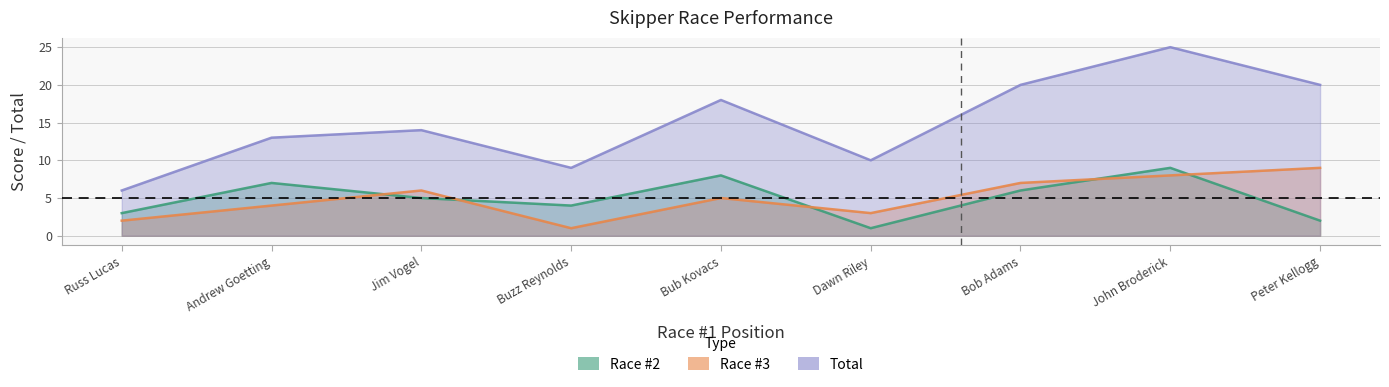

How many values in the Race #3 series exceed 5?

4